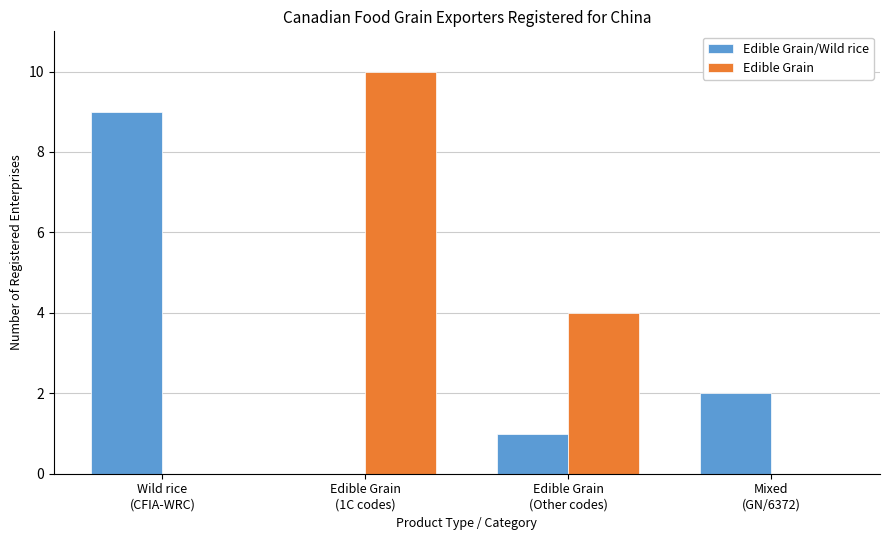

Which series has the largest total across all categories?

Edible Grain